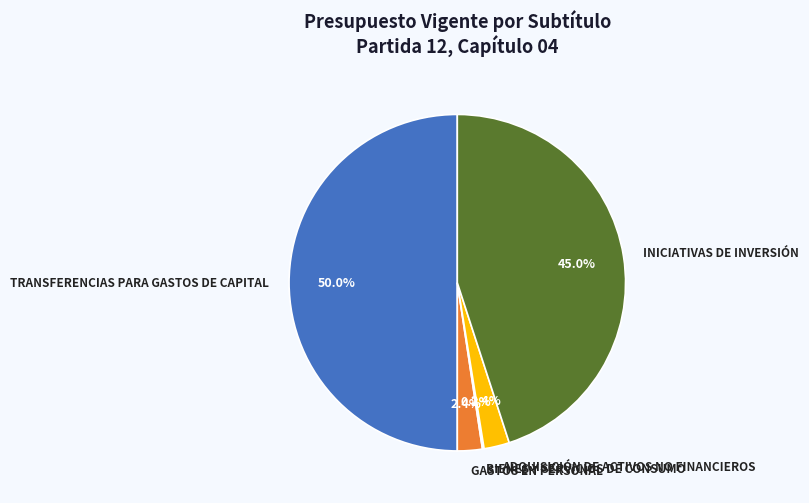

Which slice is the largest?

TRANSFERENCIAS PARA GASTOS DE CAPITAL